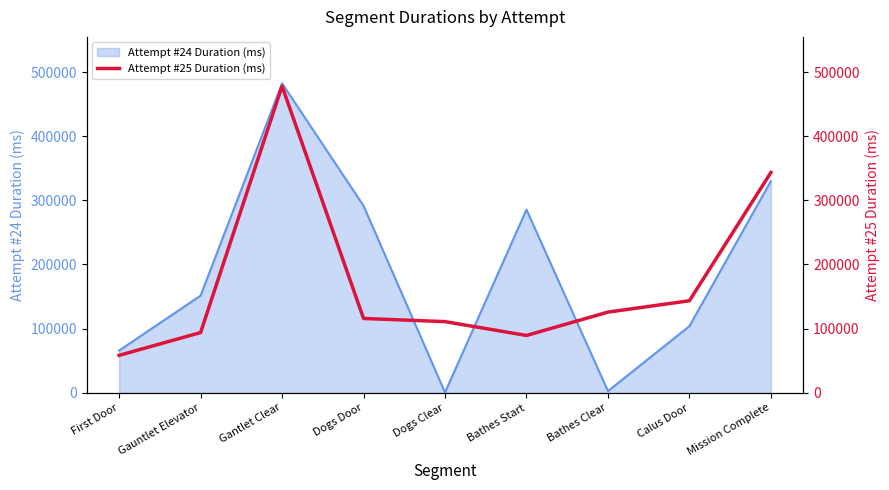

The value of Attempt #24 Duration (ms) at Calus Door is 103936. True or false?

True